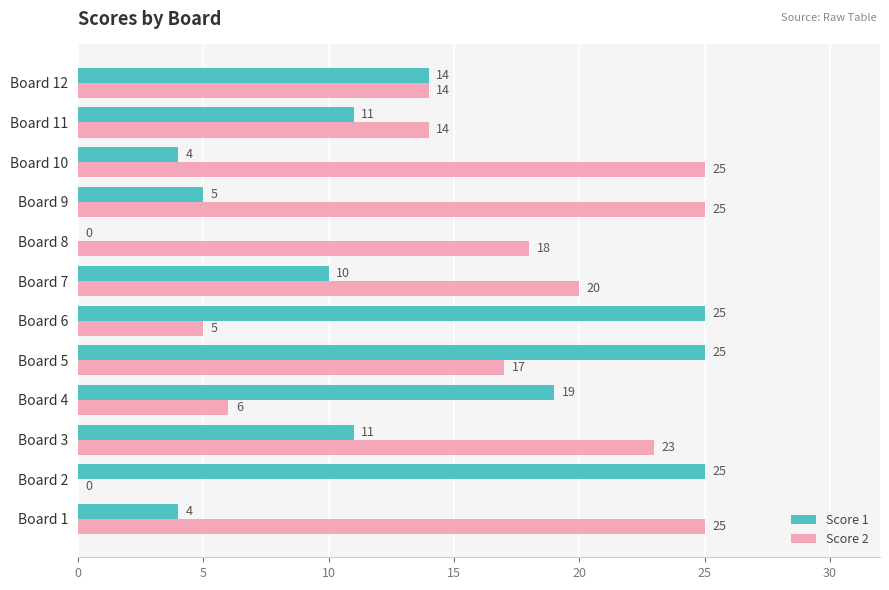

Is it true that Score 2 equals 20 at Board 7?

True